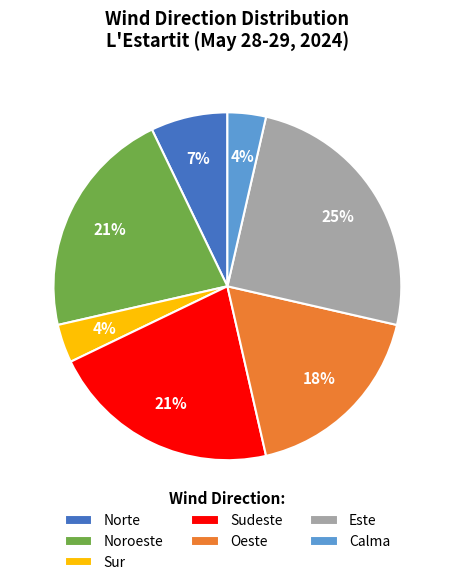

Which slice is the largest?

Este